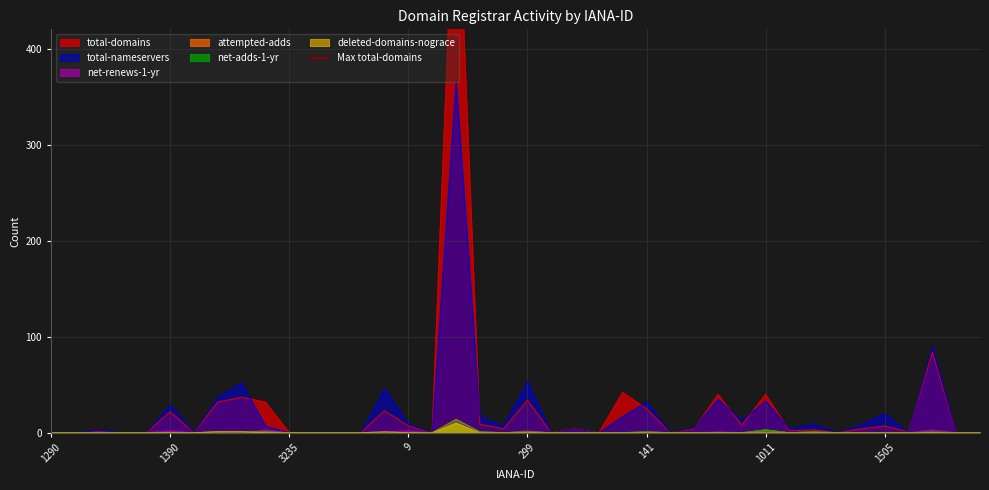

Does the chart display data point markers on the line(s)?

No